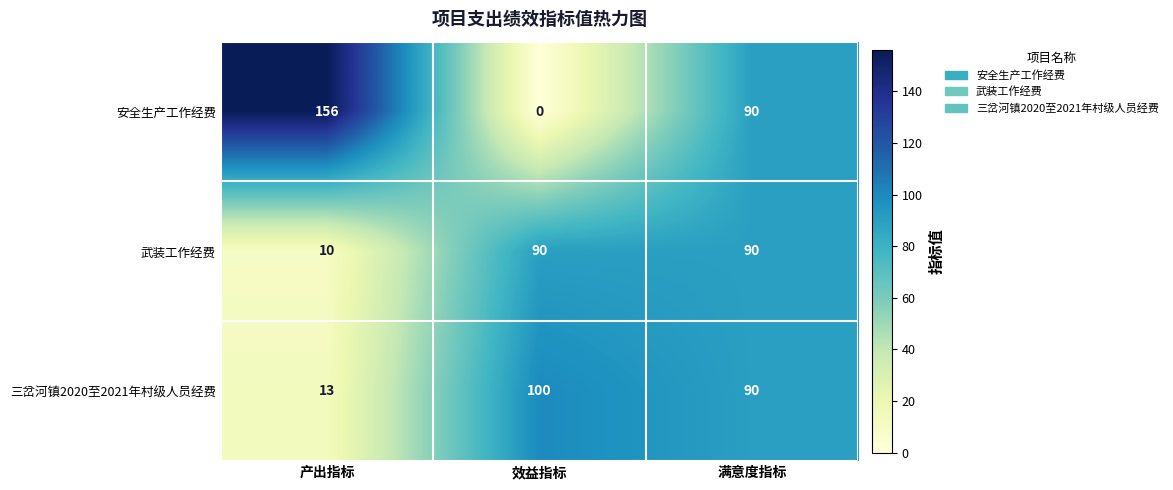

The 三岔河镇2020至2021年村级人员经费 series shows 137 at 效益指标. True or false?

False